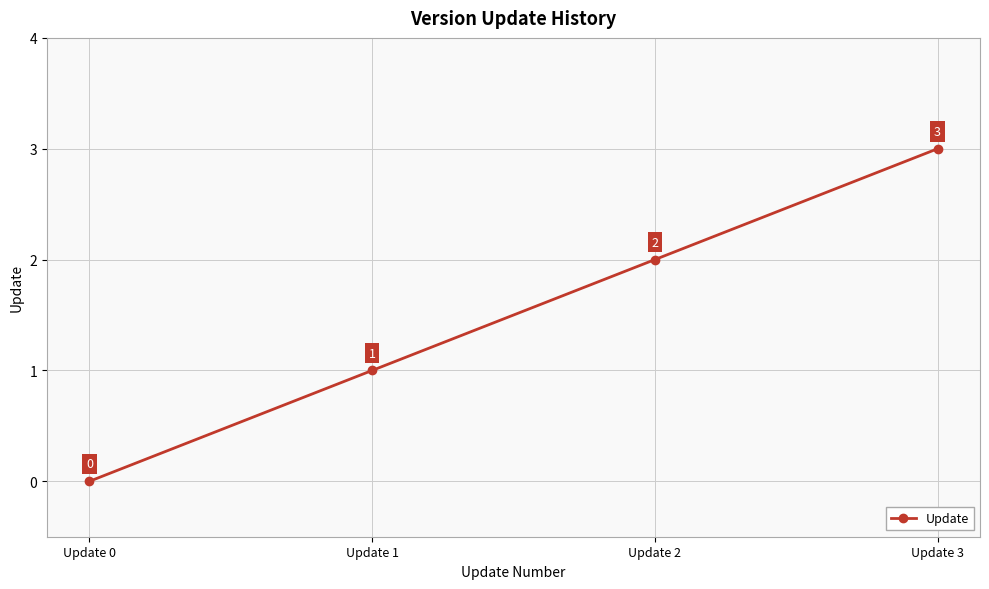

How many distinct data groups are displayed?

1